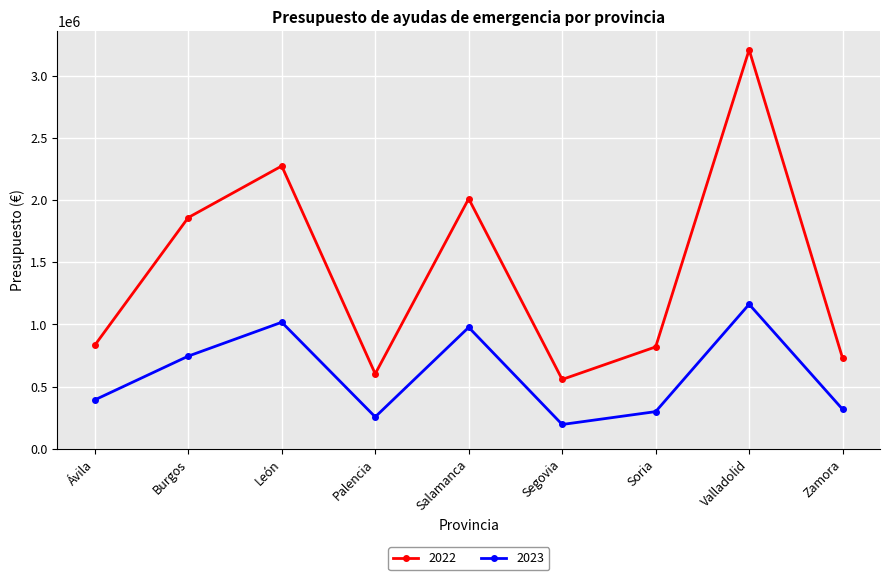

Which series has the largest total across all categories?

2022